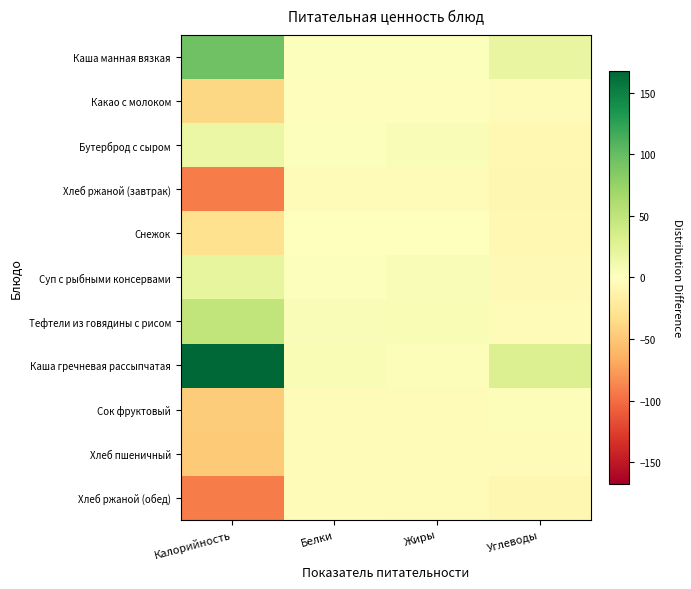

Which series changed the most between Белки and Углеводы?

Каша гречневая рассыпчатая